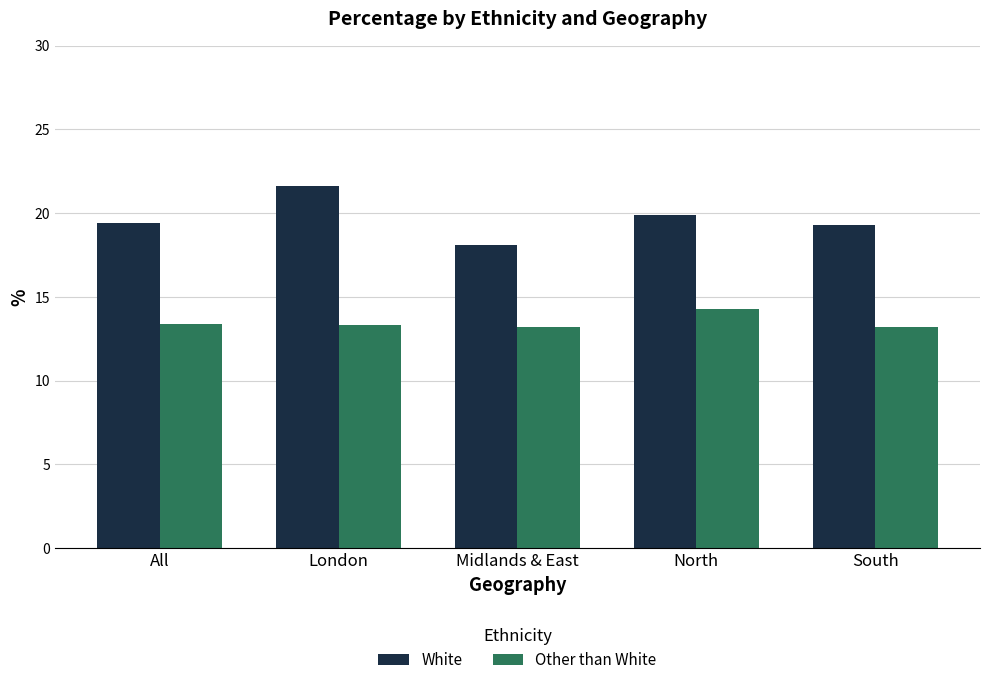

What is the average value of the White series?

19.7